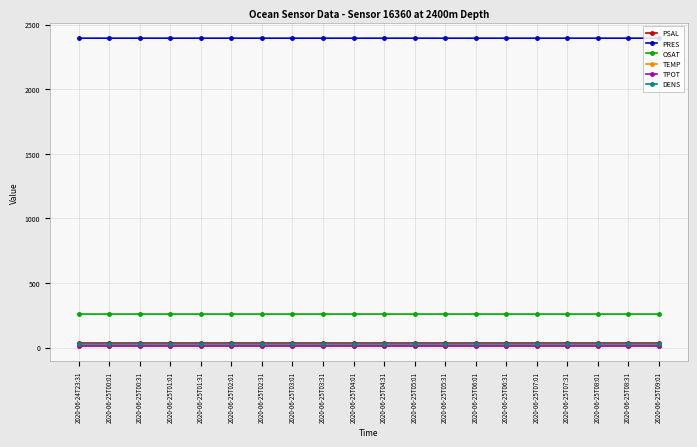

How many lines are shown in the chart?

6